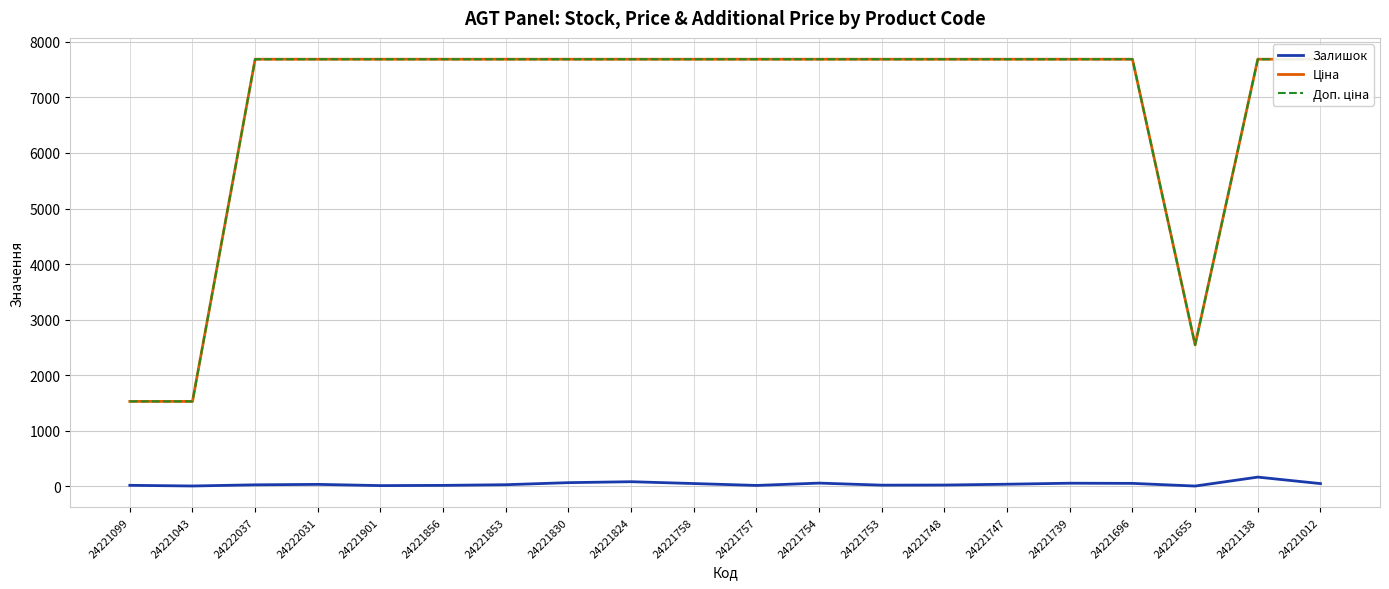

What is the value of the Залишок point at the 19th from the left?

164.0